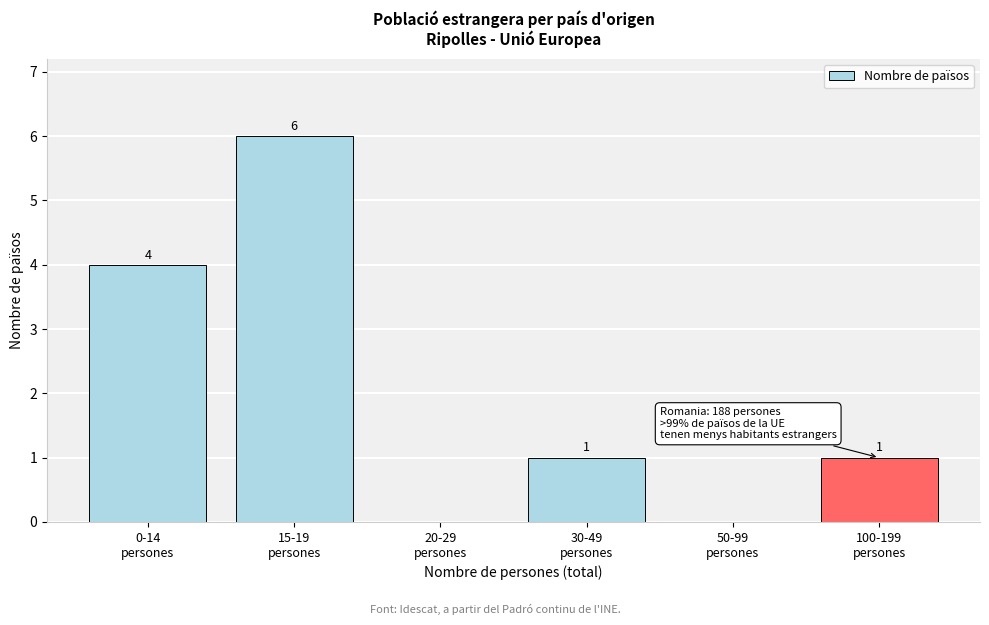

How many values are between 0 and 4?

5